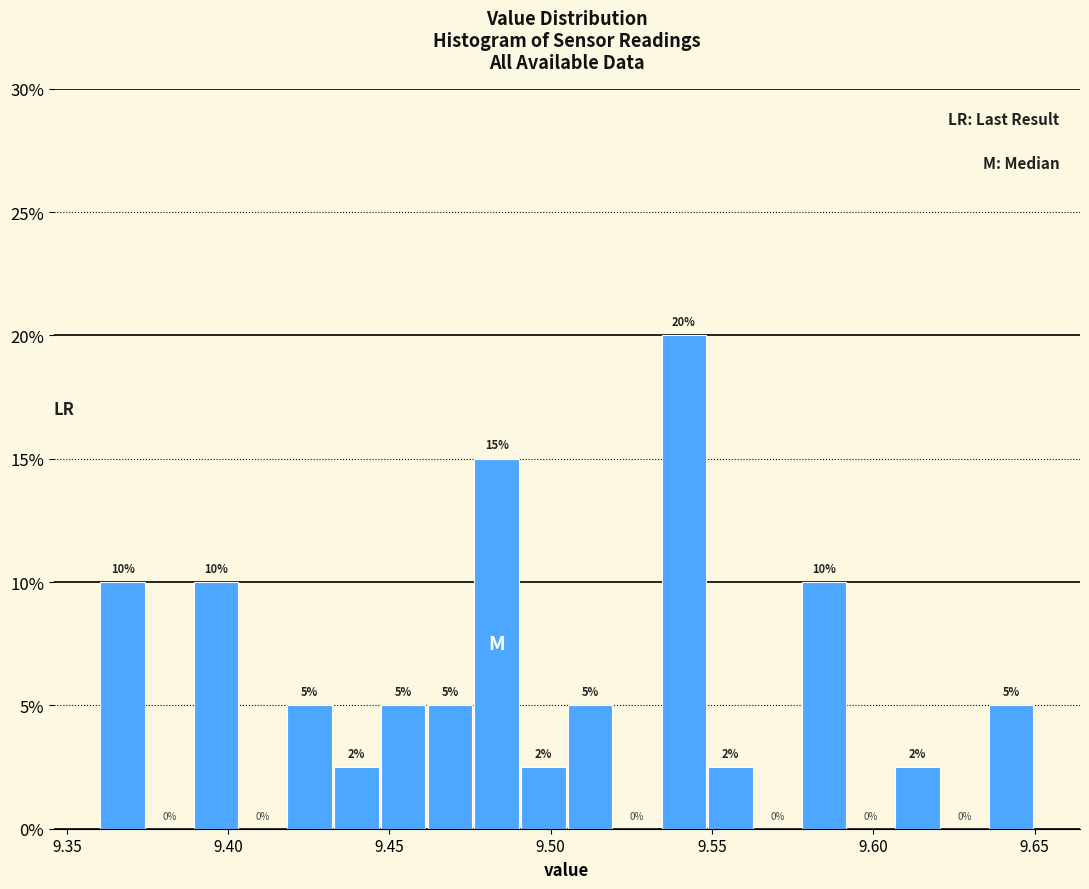

Around what value on the x-axis is the tallest bar? Give the approximate position of its centre, as read against the axis.

9.540